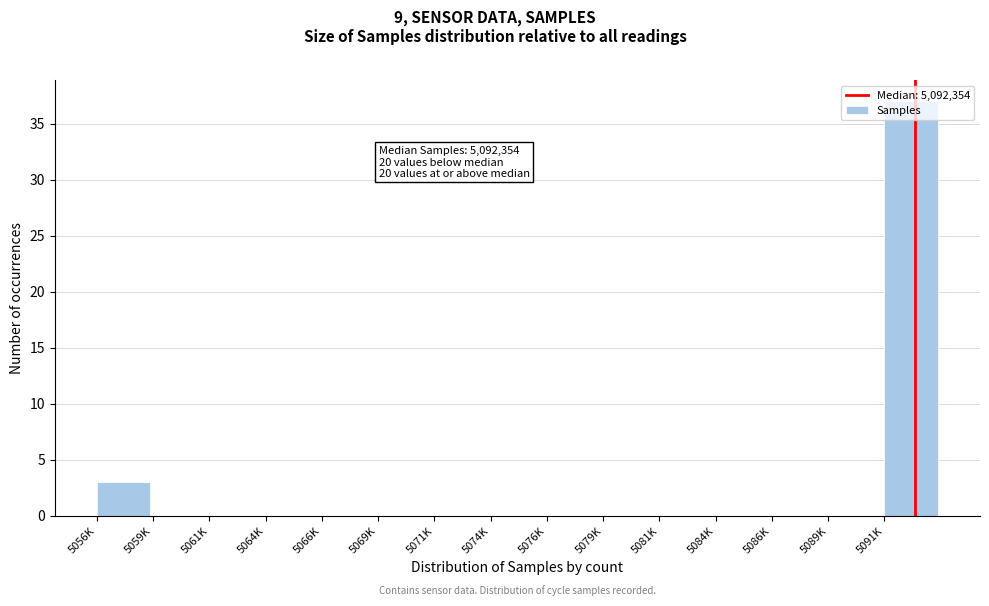

True or false: the data shows 0 at 5061K.

True